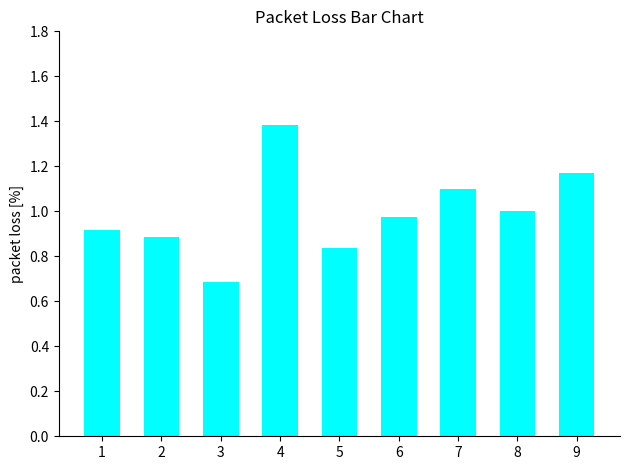

Is it true that the value at 8 is 1.0?

True